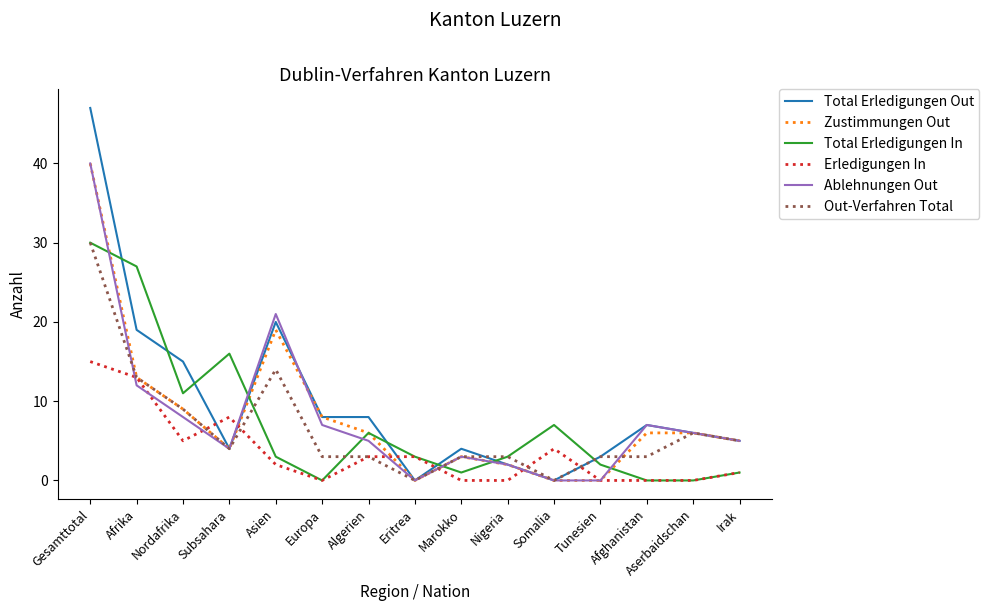

How many intersections are there between Total Erledigungen In and Ablehnungen Out?

6